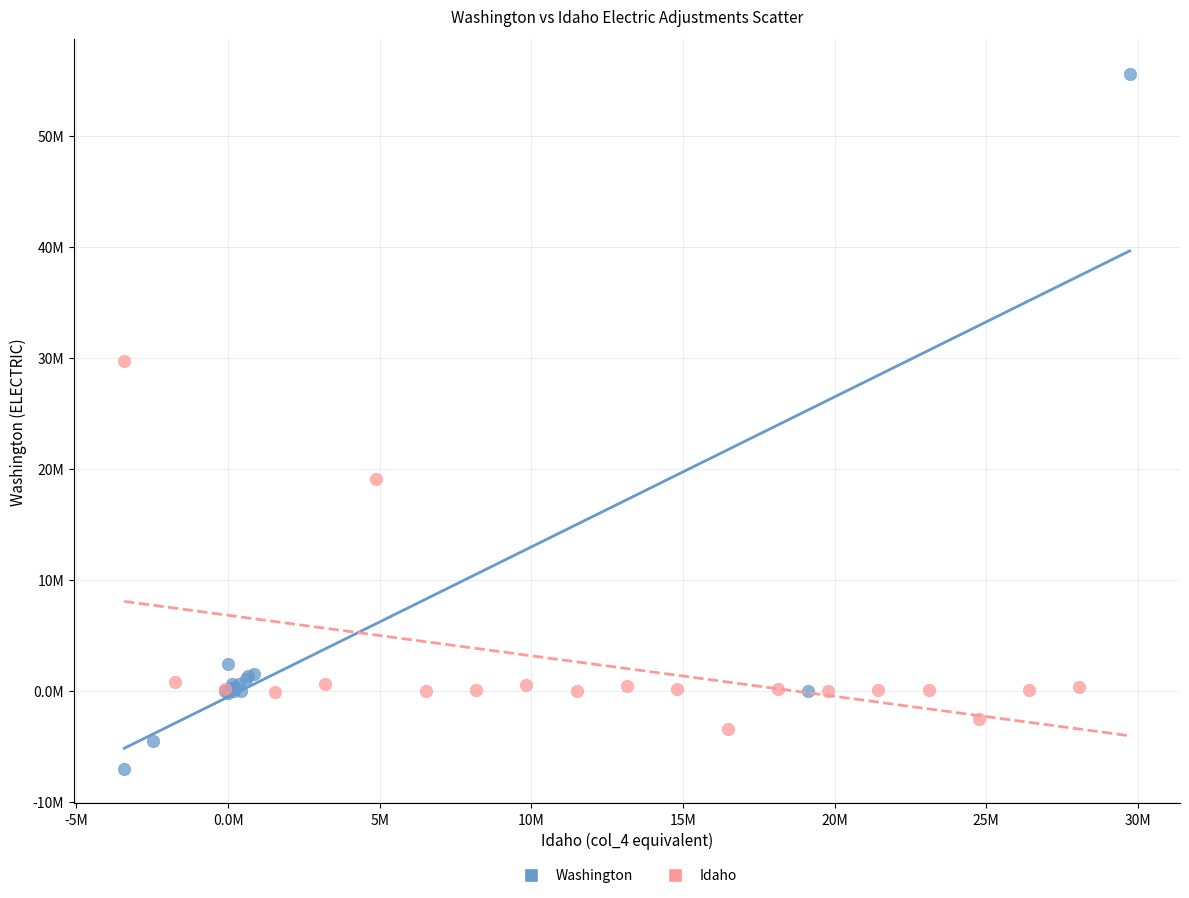

What are all the series names shown in the legend?

Washington, Idaho